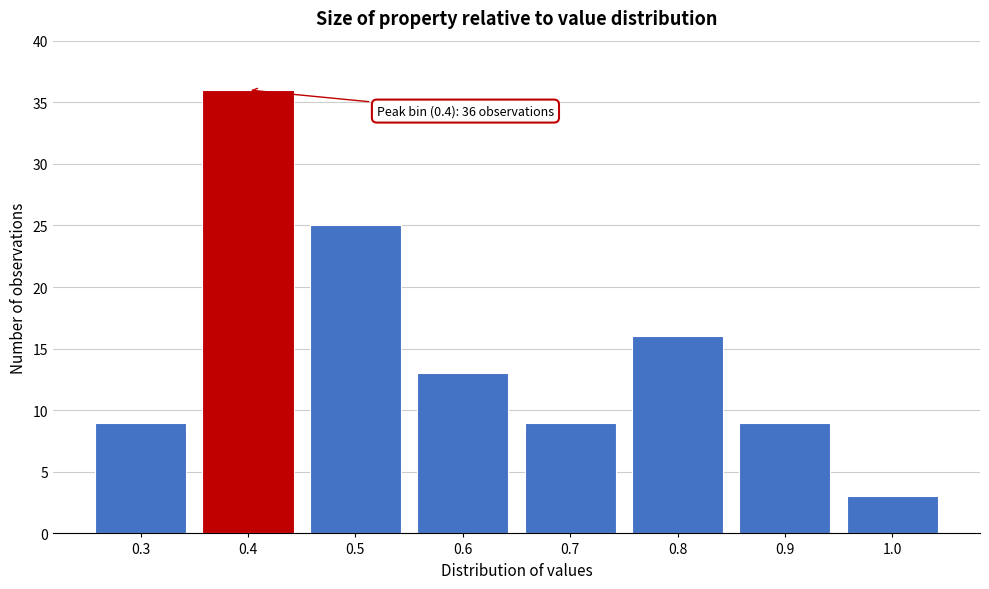

Reading left to right, what are all the values shown in this chart?

9	36	25	13	9	16	9	3